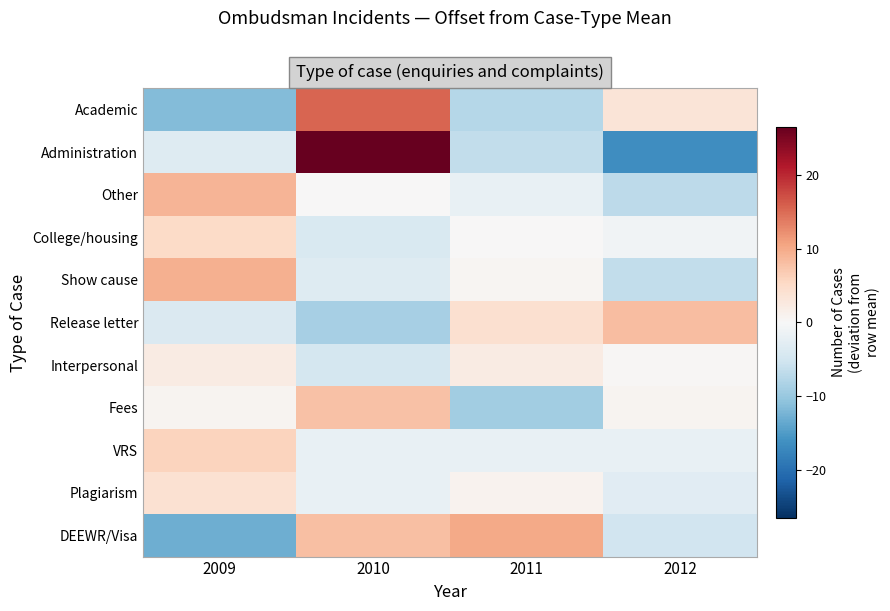

How many series are shown in this chart?

11